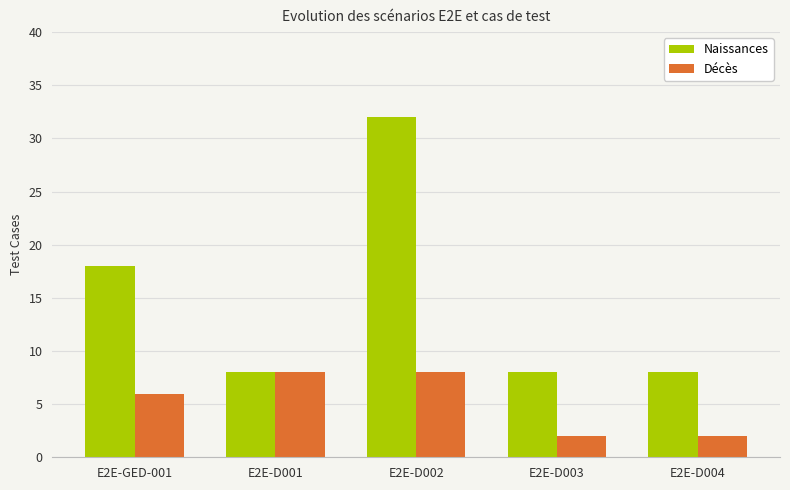

What is the sum of the Naissances values at E2E-D004 and E2E-GED-001?

26